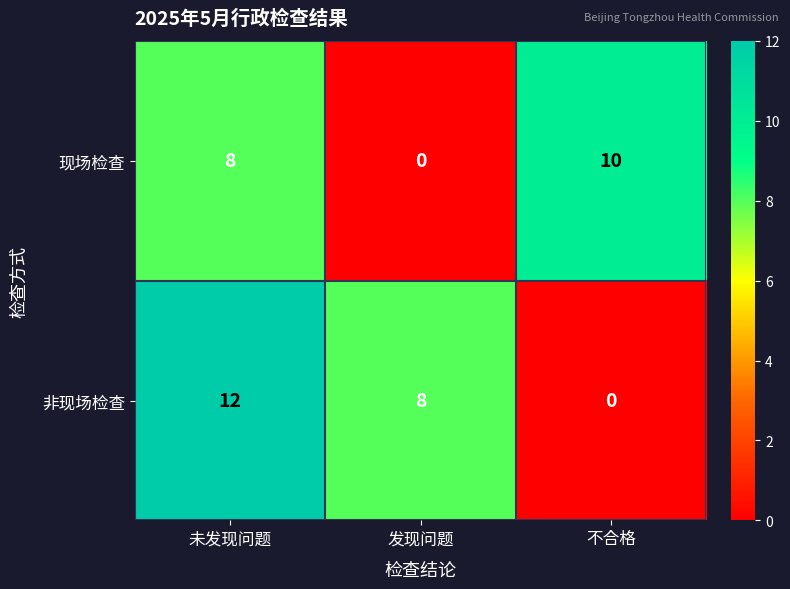

The 非现场检查 series shows 12 at 未发现问题. True or false?

True